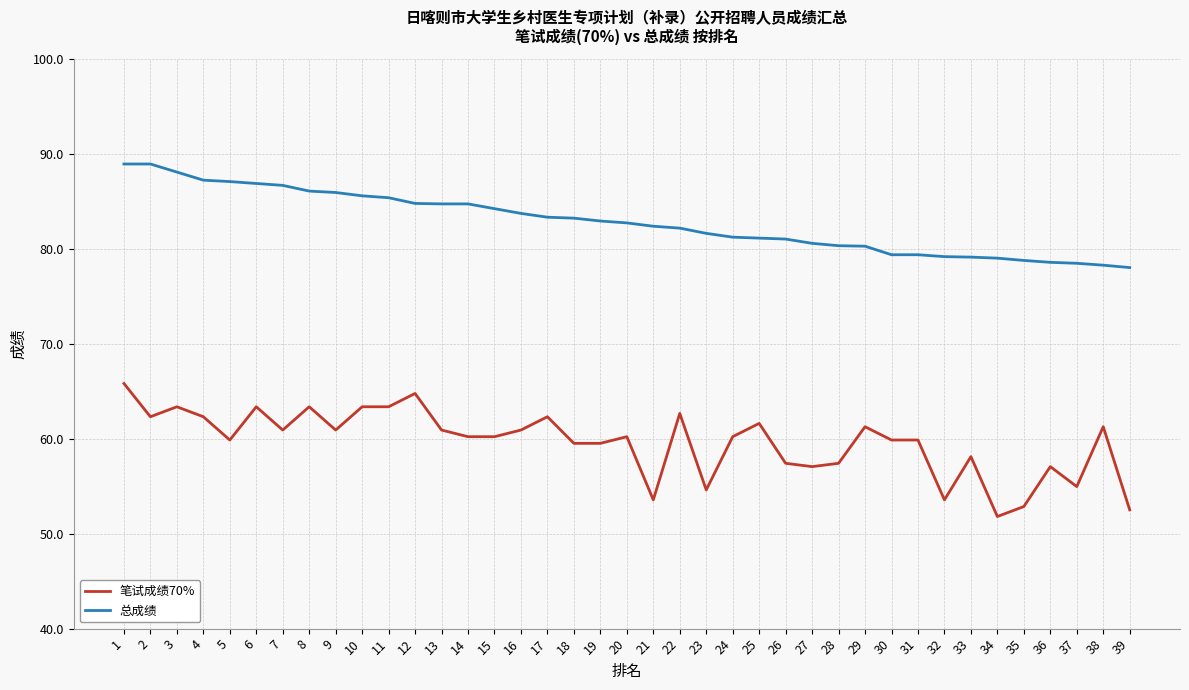

The 总成绩 series shows 84.8 at 12. True or false?

True